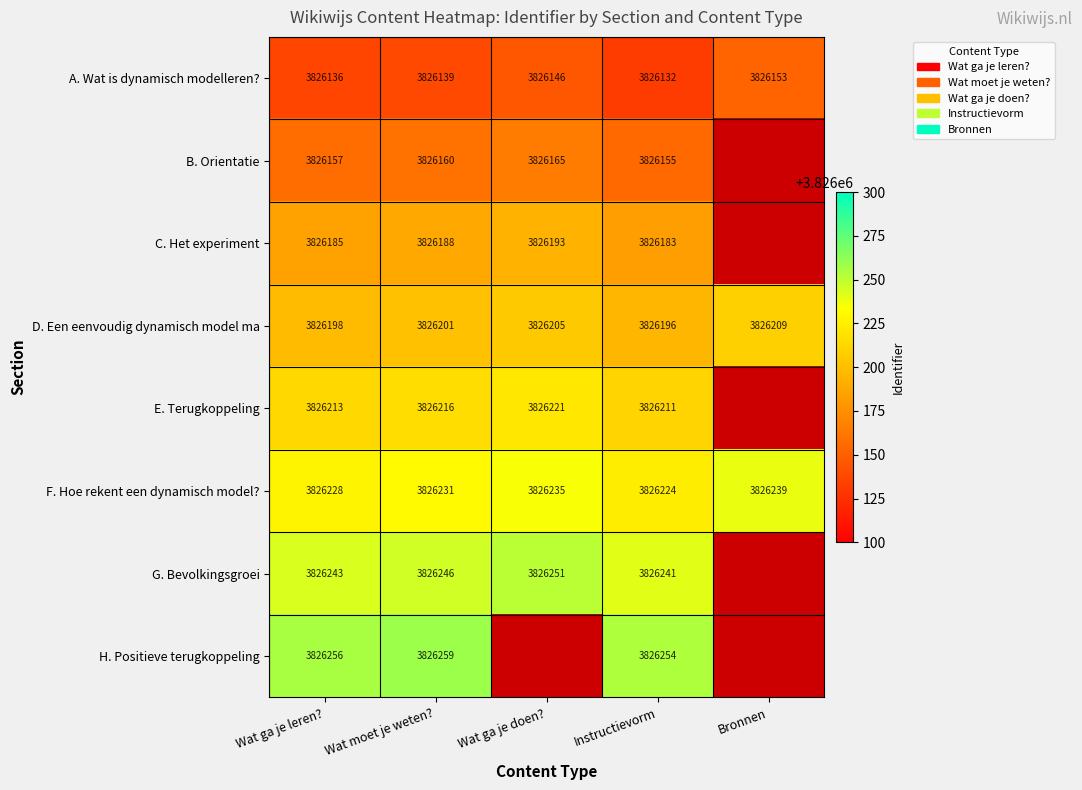

Rank the series at Wat moet je weten? from highest to lowest value.

H. Positieve terugkoppeling, G. Bevolkingsgroei, F. Hoe rekent een dynamisch model?, E. Terugkoppeling, D. Een eenvoudig dynamisch model ma, C. Het experiment, B. Orientatie, A. Wat is dynamisch modelleren?